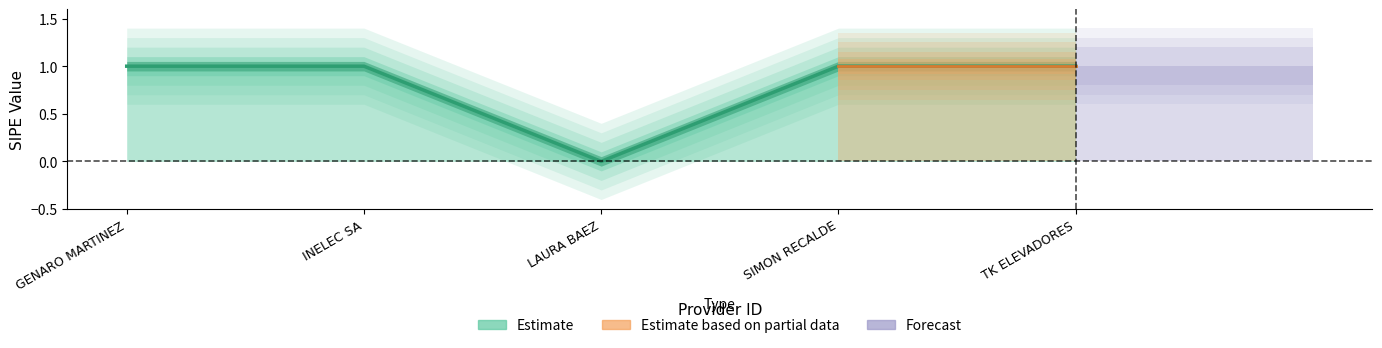

How many values are between 1 and 2?

4